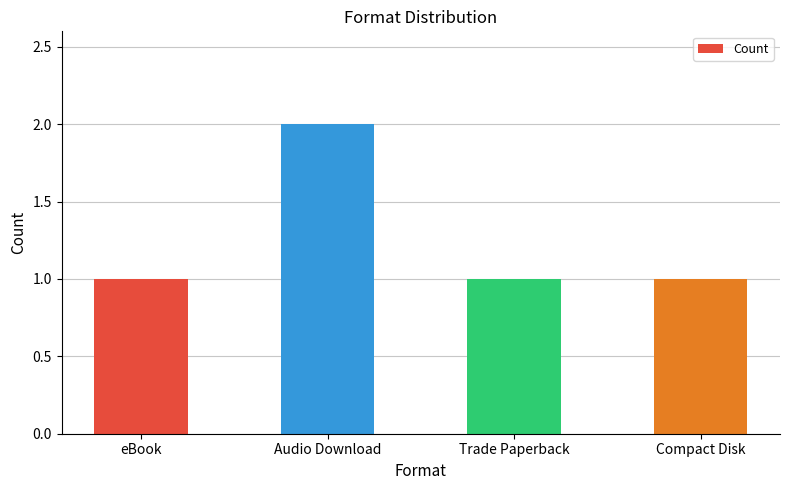

How many bars are there in total?

4